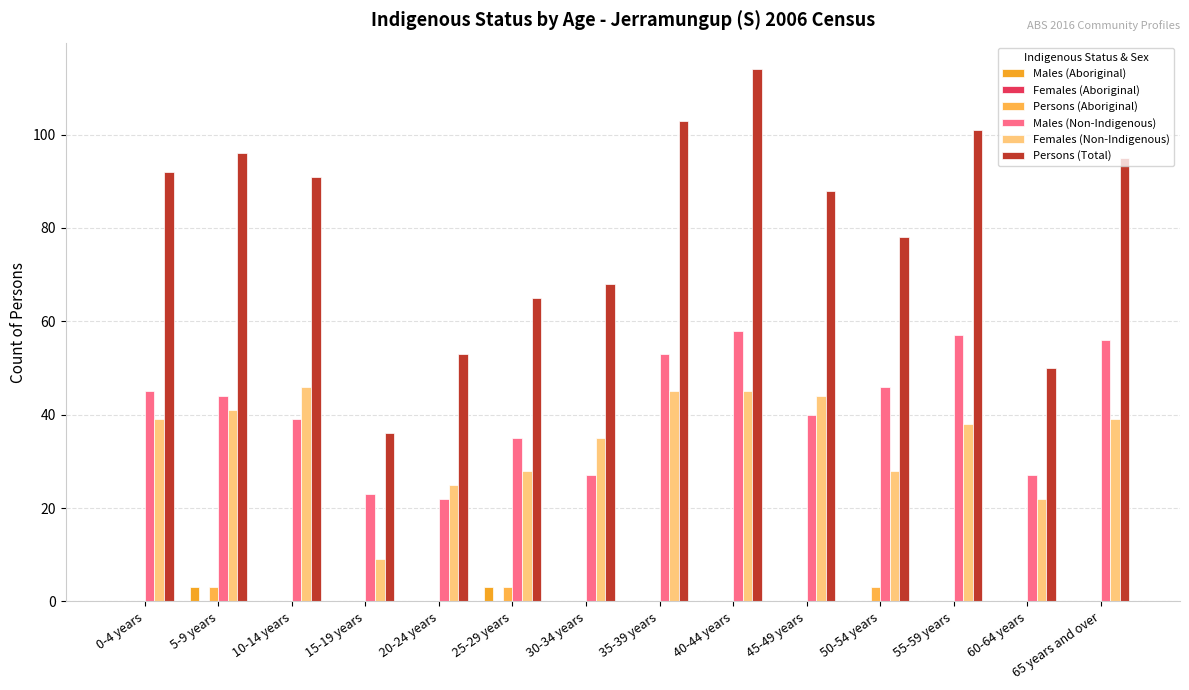

Does the chart contain stacked bars?

No